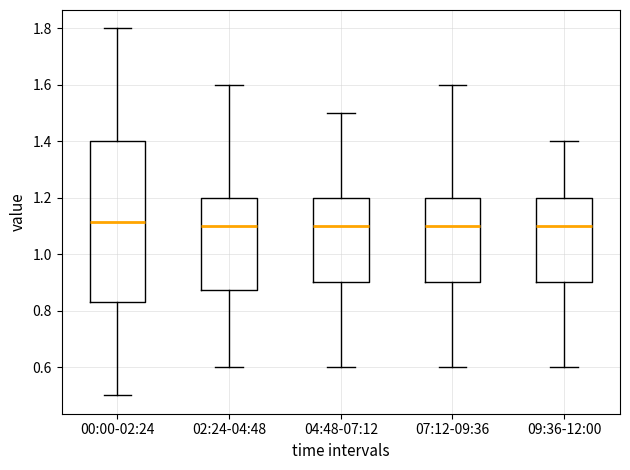

Reading left to right, read every box against the y-axis: the position of its median line, the range the box covers, and the ends of its whiskers. The values are not printed on the chart, so give them approximately, as read against the axis.

00:00-02:24: median 1.12, box 0.84 to 1.40, whiskers 0.50 to 1.80
02:24-04:48: median 1.10, box 0.88 to 1.20, whiskers 0.60 to 1.60
04:48-07:12: median 1.10, box 0.90 to 1.20, whiskers 0.60 to 1.50
07:12-09:36: median 1.10, box 0.90 to 1.20, whiskers 0.60 to 1.60
09:36-12:00: median 1.10, box 0.90 to 1.20, whiskers 0.60 to 1.40